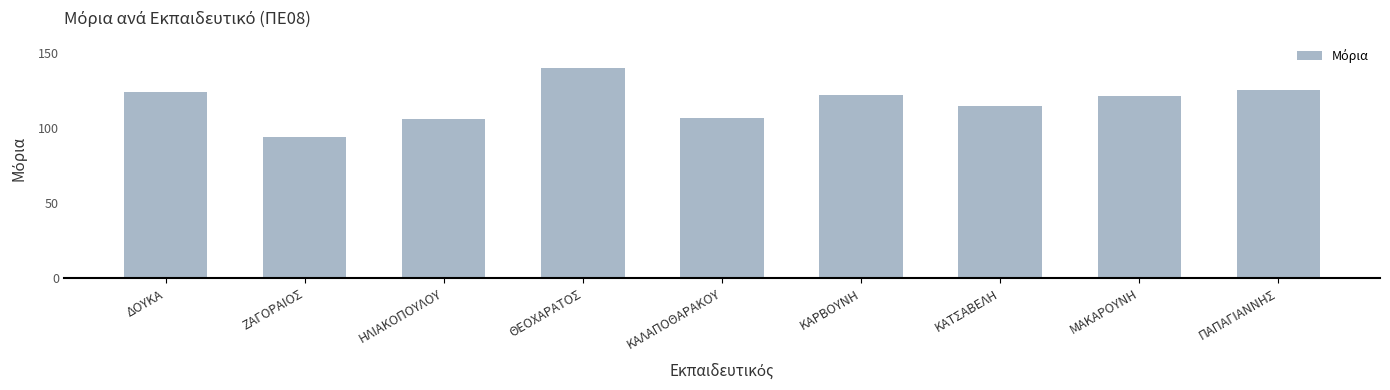

How many bars are there in total?

9